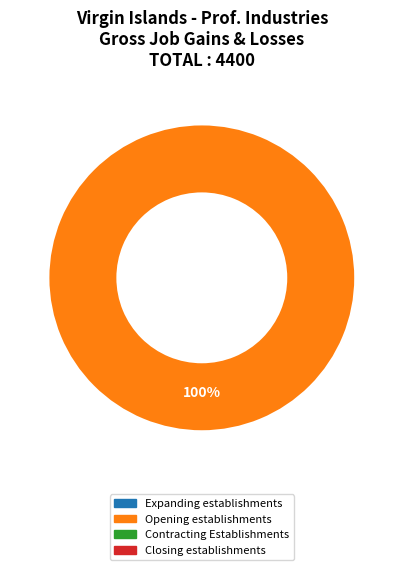

Is there a majority slice in this chart?

Yes